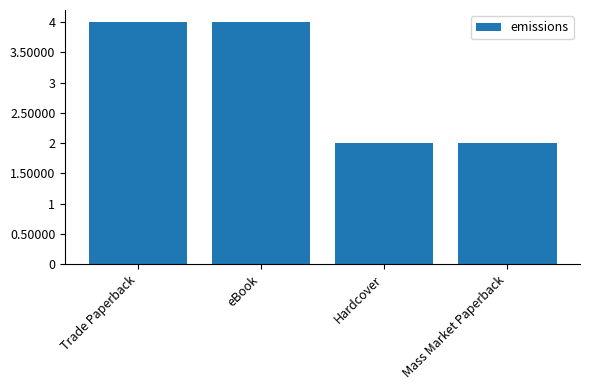

Are the bars grouped side by side (vs. stacked)?

No